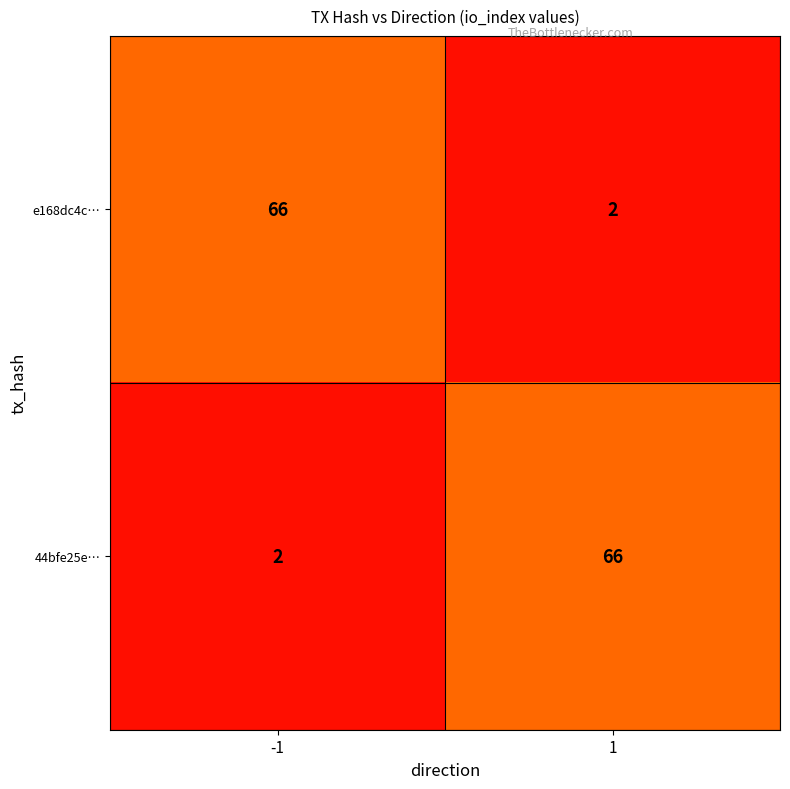

What is the maximum value for e168dc4c…?

66